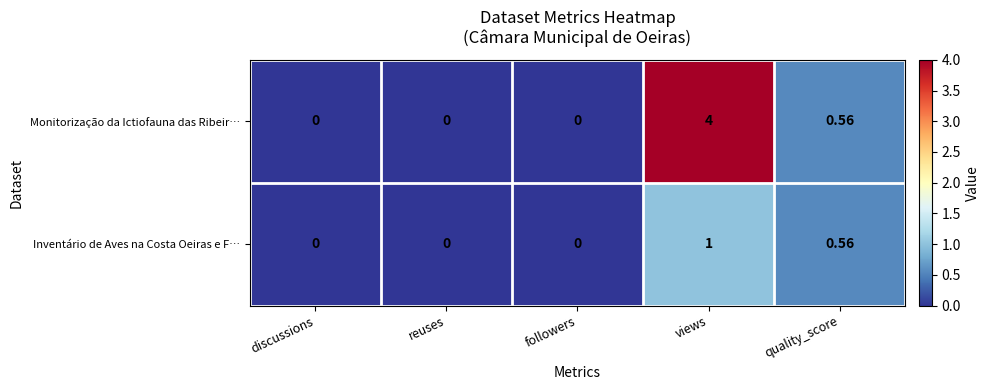

Is the value of Inventário de Aves na Costa Oeiras e F… at quality_score greater than the value of Monitorização da Ictiofauna das Ribeir… at reuses?

Yes